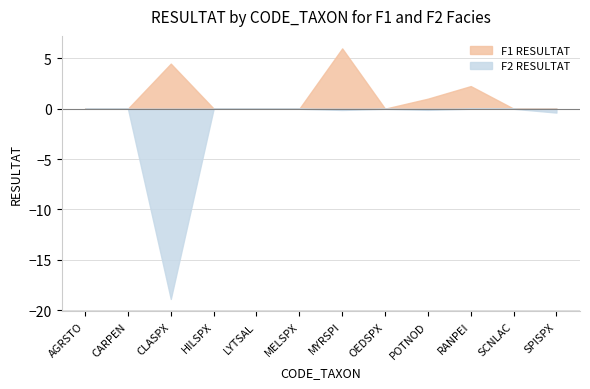

Which series has the widest spread of values?

F2 RESULTAT